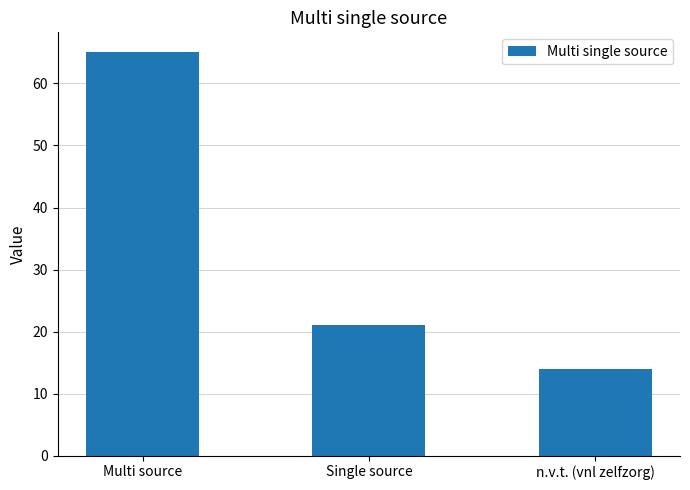

Which category has the lowest value across all series?

n.v.t. (vnl zelfzorg)